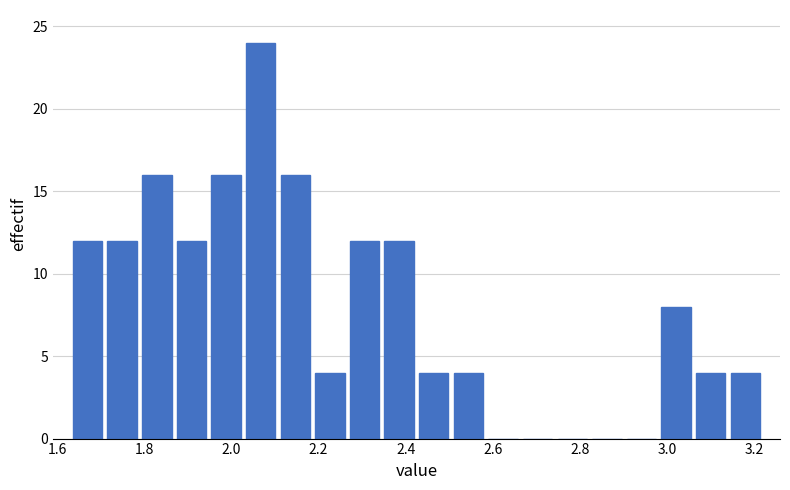

Read against the x-axis, roughly where is the centre of the tallest bar?

2.06